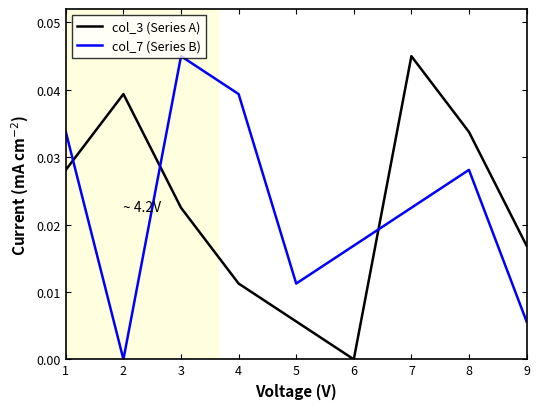

In col_7 (Series B), how many points are lower than both neighbors (excluding endpoints)?

2